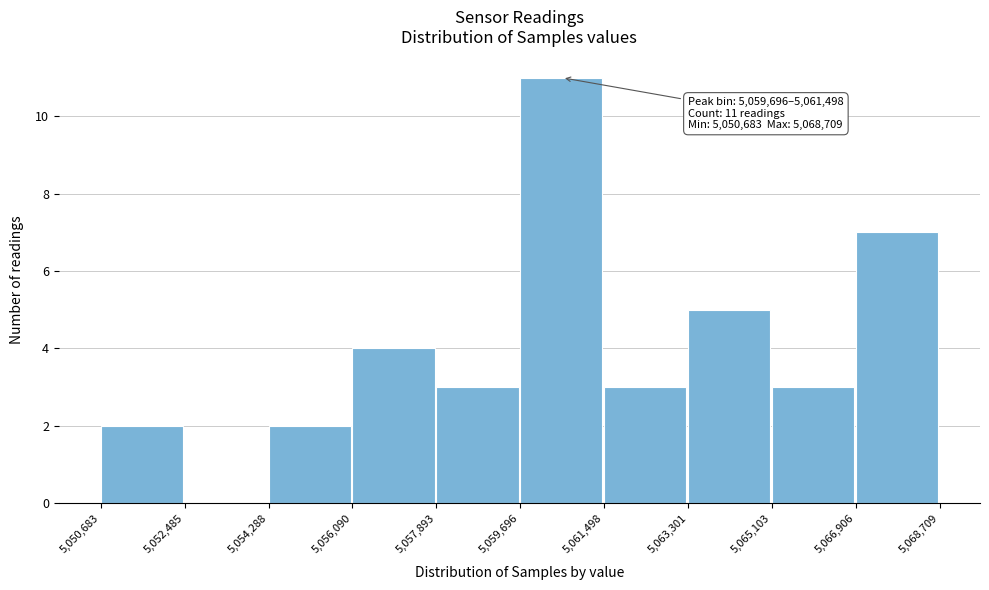

Which range on the x-axis has the tallest bar?

5,059,696 to 5,061,498